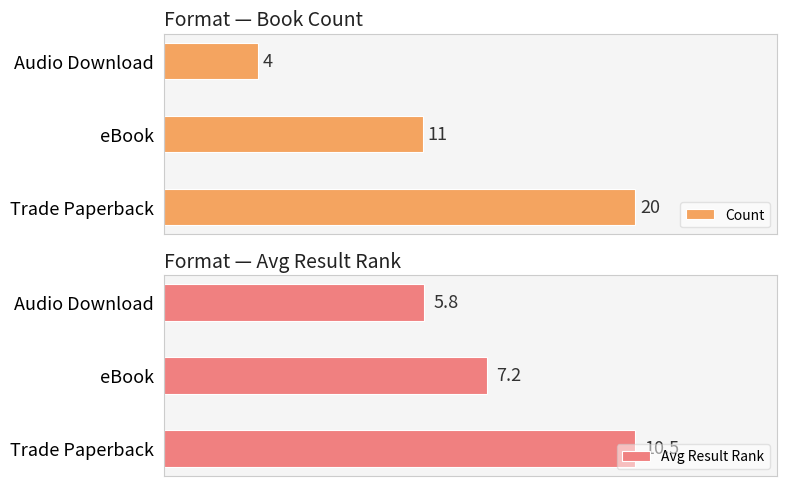

List the labels in order of Avg Result Rank value, largest first.

Trade Paperback, eBook, Audio Download